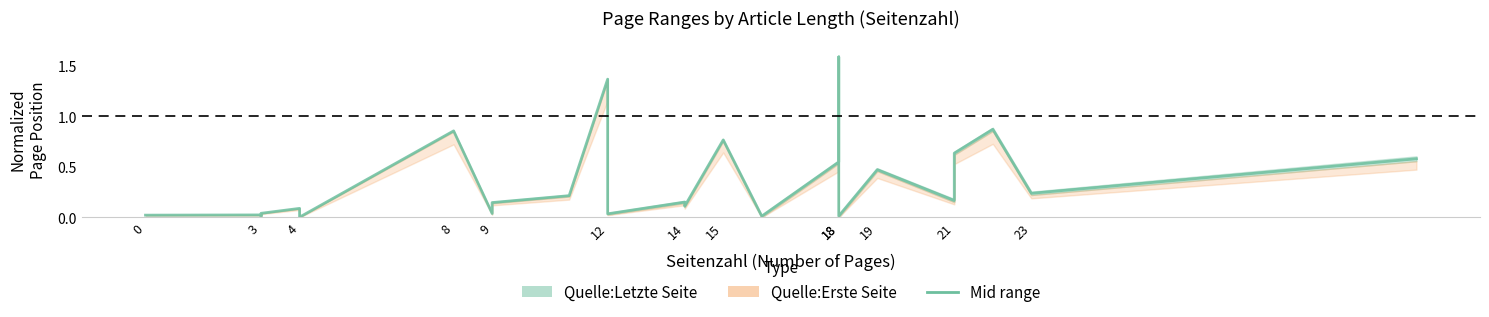

Reading left to right, list all the values displayed in this chart.

0.0	0.0	0.0	0.0	0.1	0.0	0.9	0.0	0.1	0.2	1.4	0.0	0.2	0.1	0.8	0.0	0.5	1.6	0.7	0.0	0.5	0.2	0.6	0.9	0.2	0.6